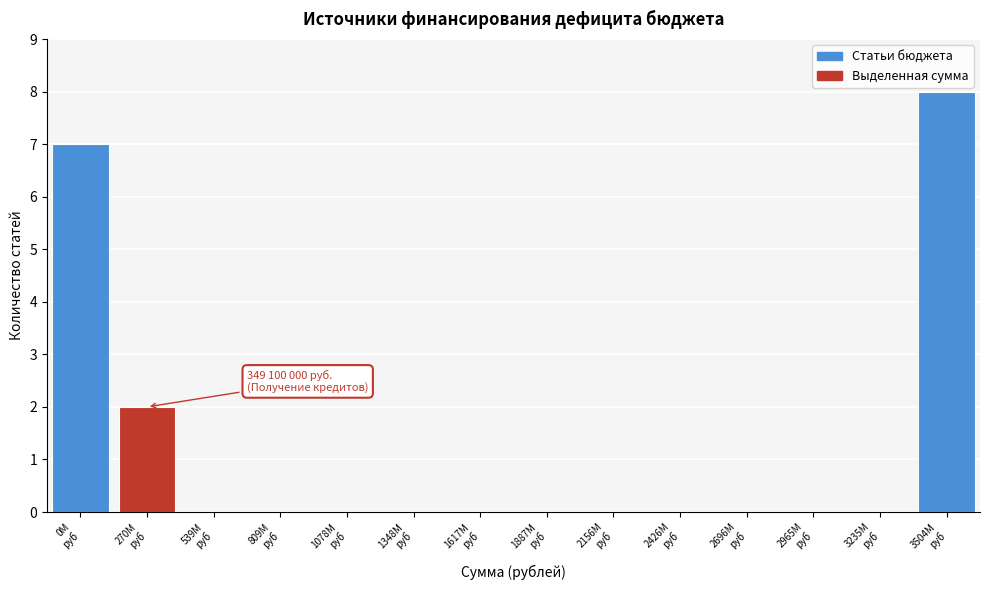

What is the greatest value displayed?

8